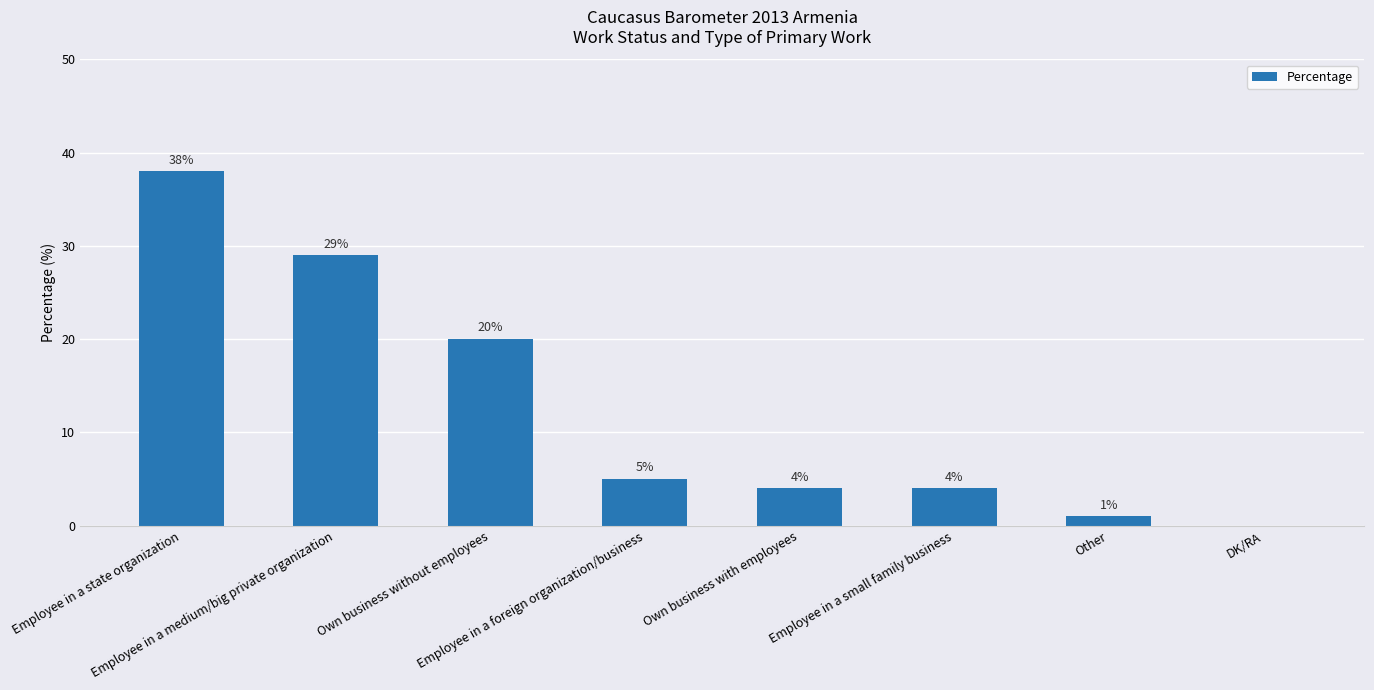

Reading left to right, extract all data points from this chart.

38	29	20	5	4	4	1	0